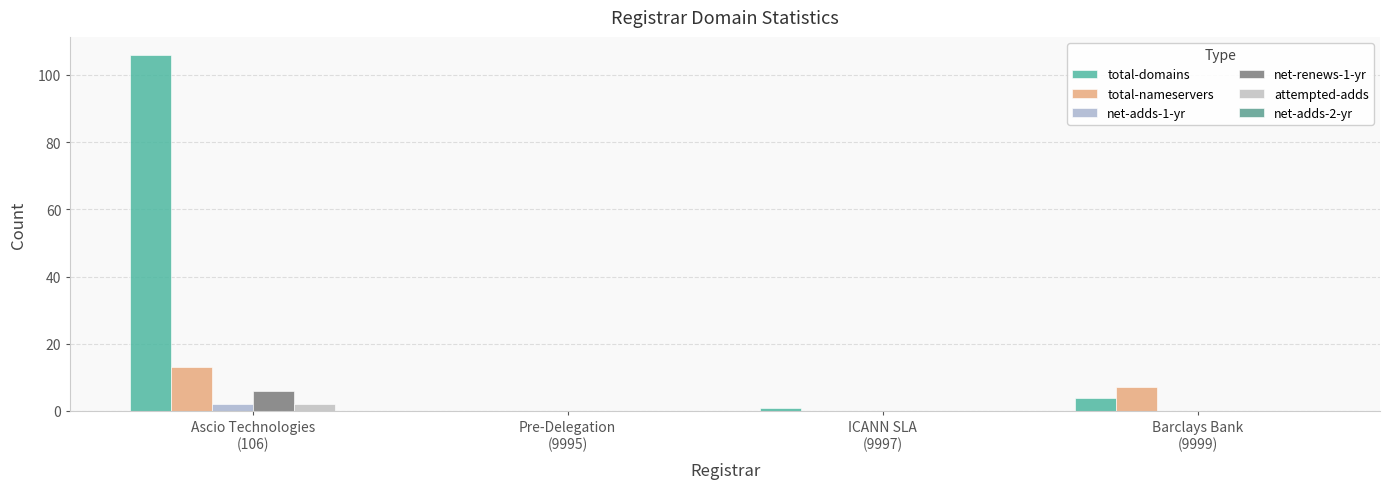

Which series has the largest range (max minus min)?

total-domains